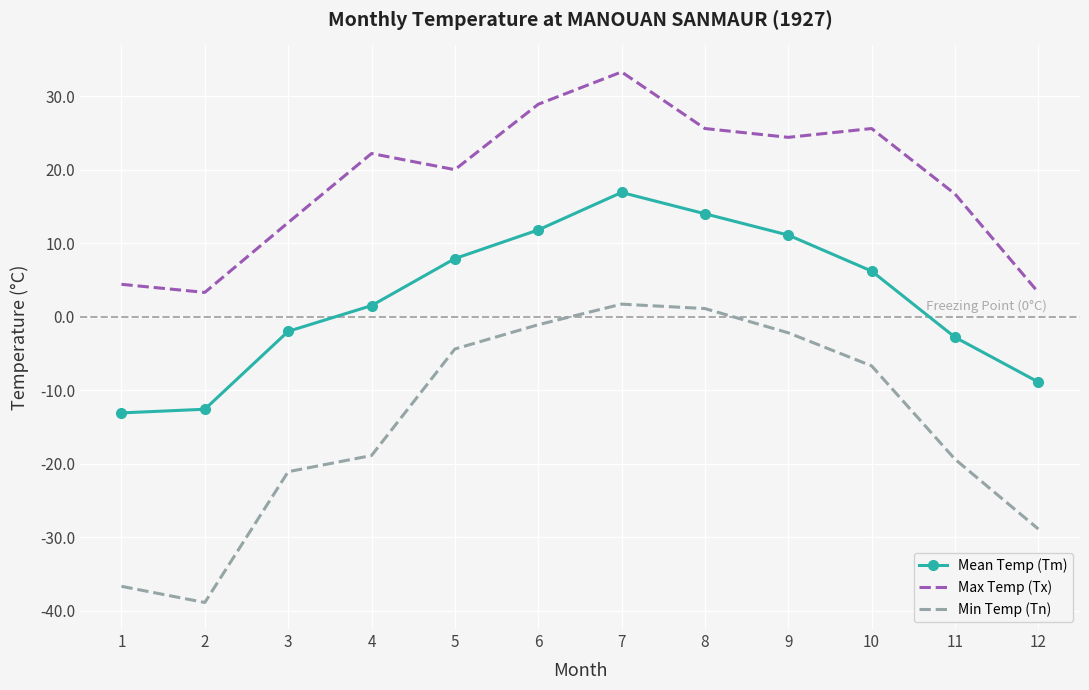

Rank the series at 9 from lowest to highest value.

Min Temp (Tn), Mean Temp (Tm), Max Temp (Tx)